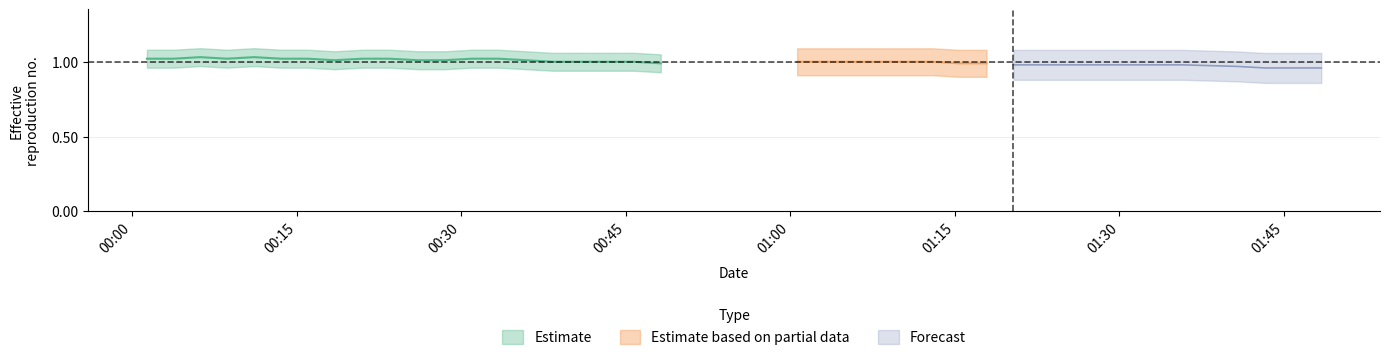

Which label corresponds to the largest value in the chart?

00:30